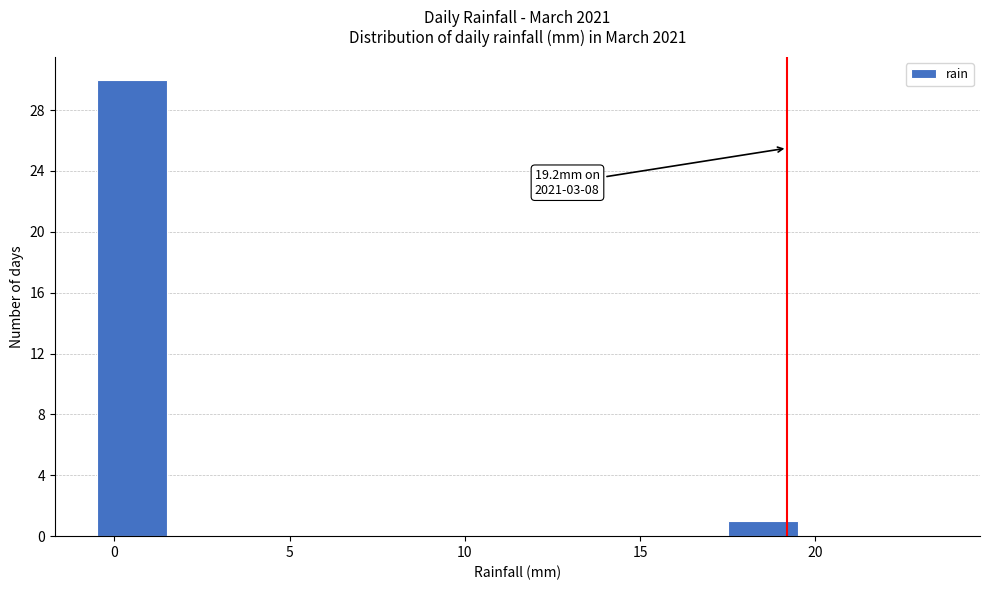

Which range on the x-axis has the tallest bar?

-0.5 to 1.5